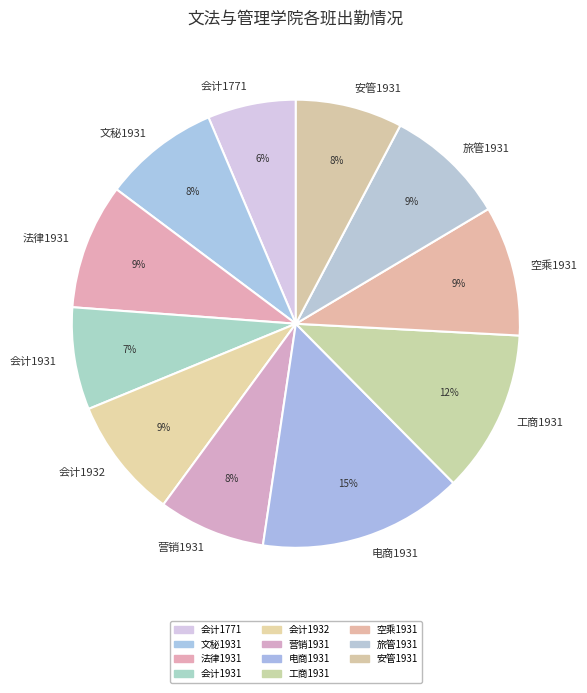

Is 会计1771 the majority of the pie?

No